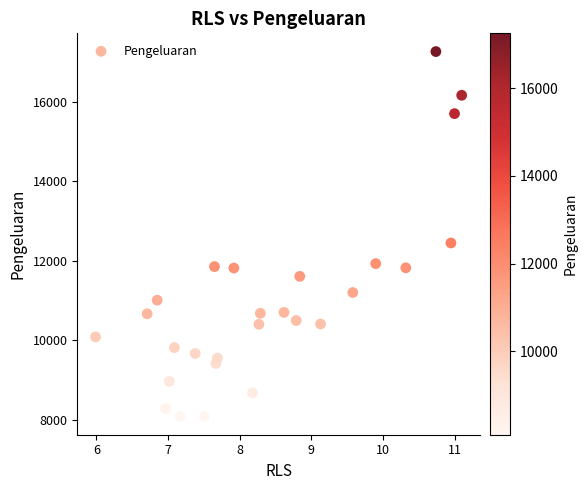

What Y value in the scatter plot is closest to 12673?

12448